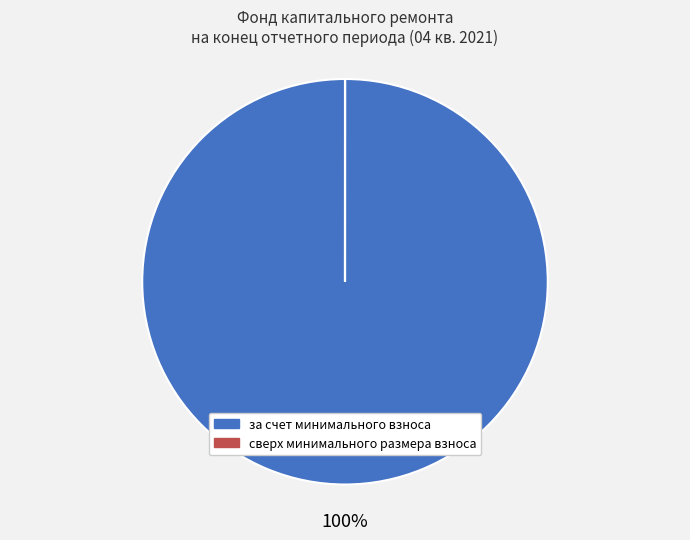

To the nearest percent, what is the average slice percentage?

50%